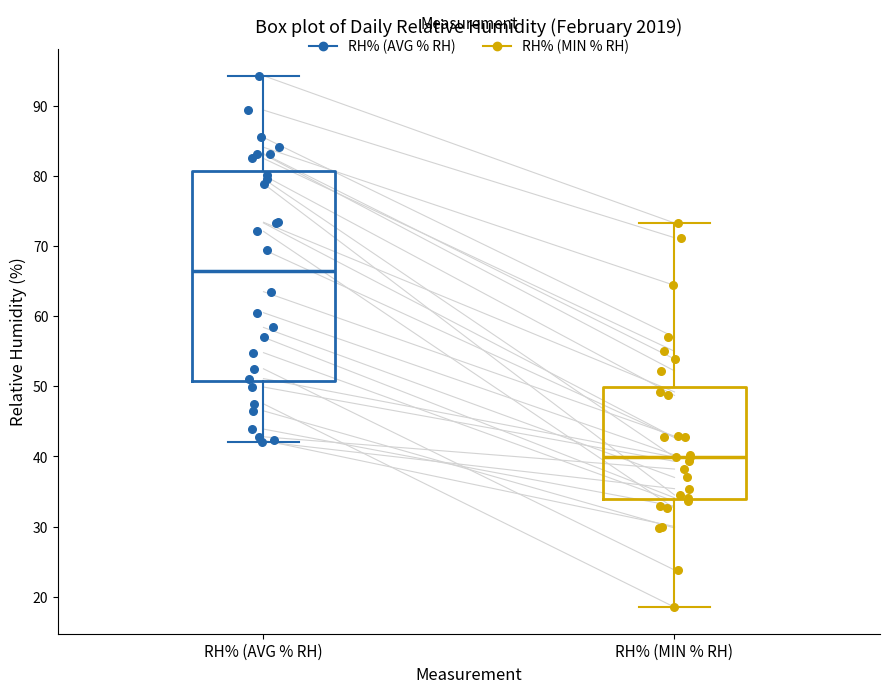

Which box is the tallest, from its lower edge to its upper edge?

RH% (AVG % RH)